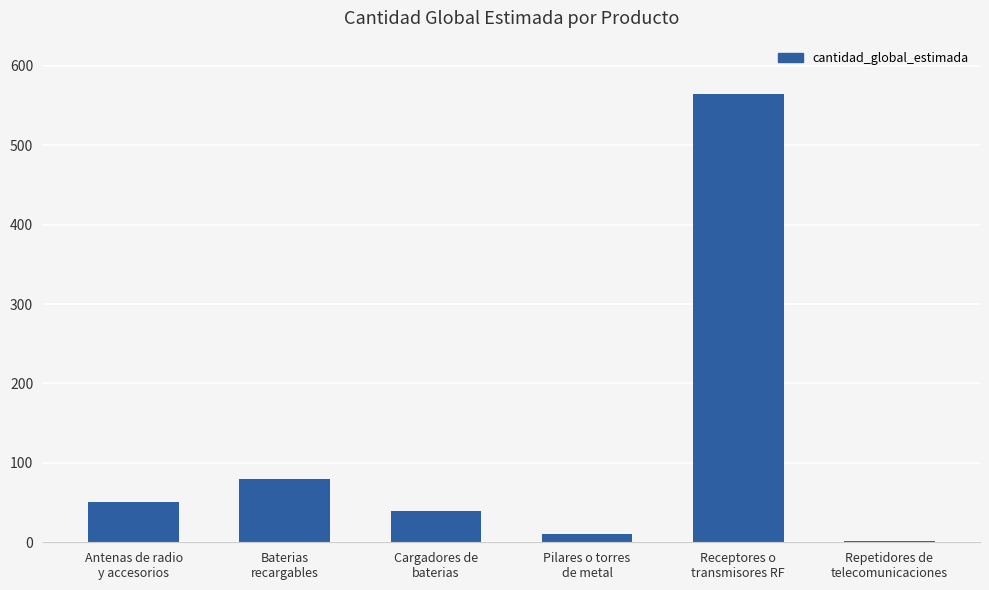

Reading left to right, list all the values displayed in this chart.

Antenas de radio
y accesorios=51	Baterias
recargables=80	Cargadores de
baterias=40	Pilares o torres
de metal=10	Receptores o
transmisores RF=564	Repetidores de
telecomunicaciones=2